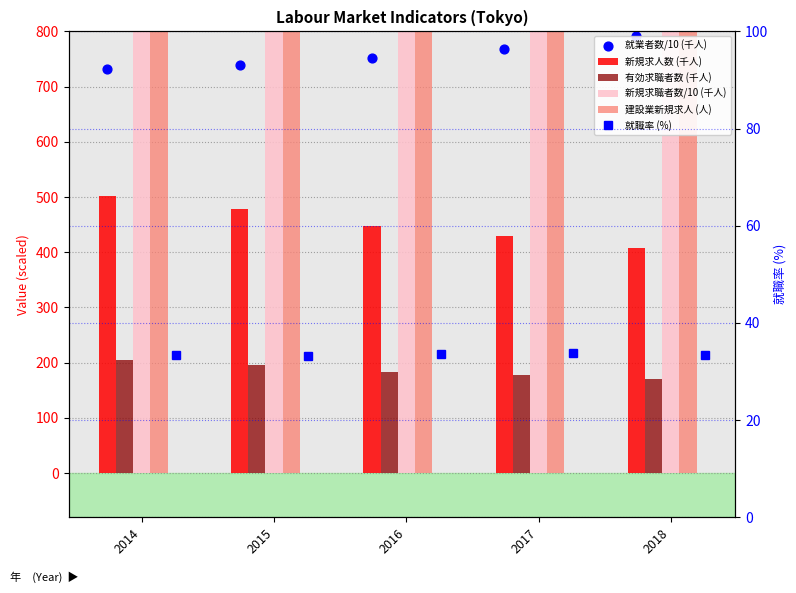

Which series has the largest total across all categories?

新規求職者数/10 (千人)